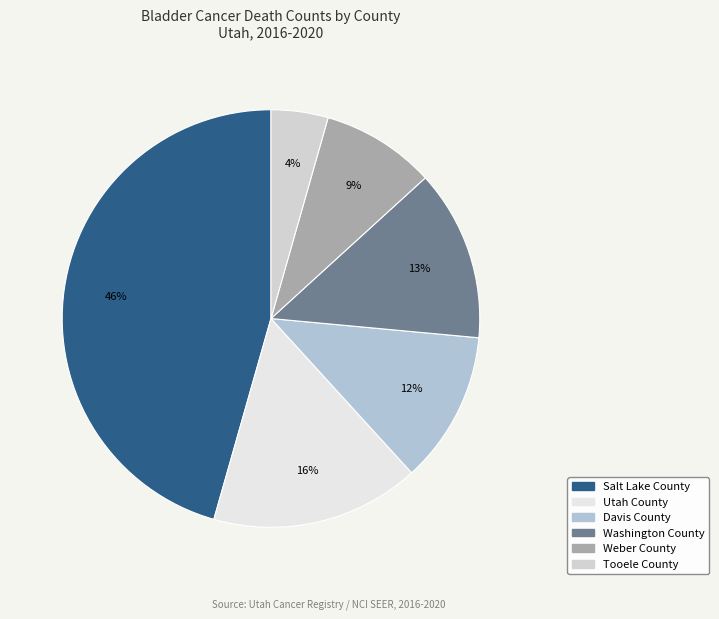

Is there any slice that represents more than half of the pie?

No